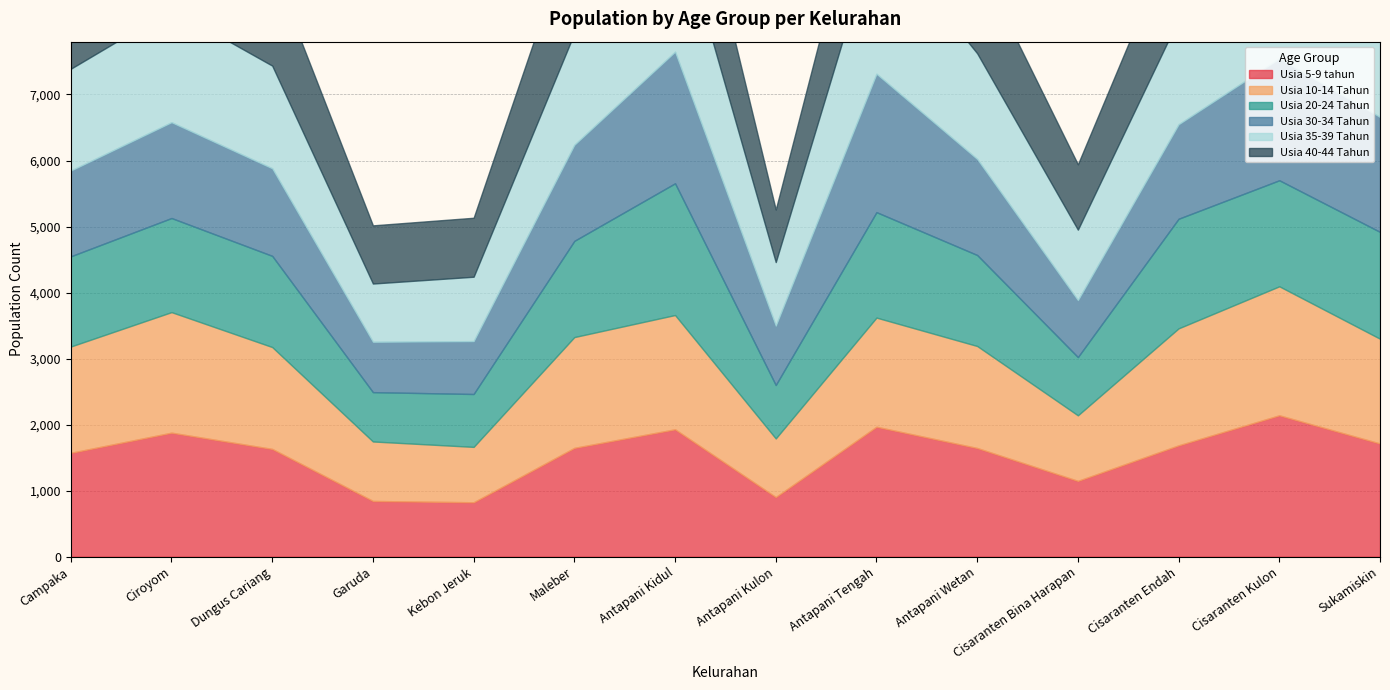

Which series changed the most between Campaka and Cisaranten Bina Harapan?

Usia 10-14 Tahun